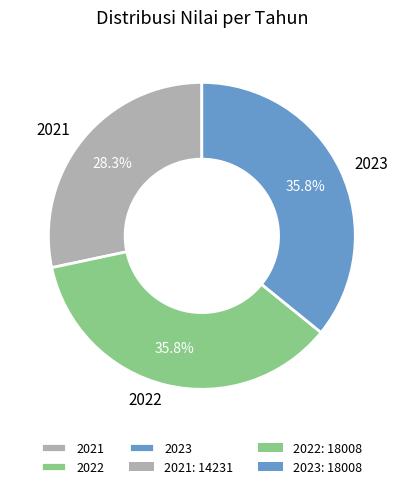

How many slices are in this pie chart?

3